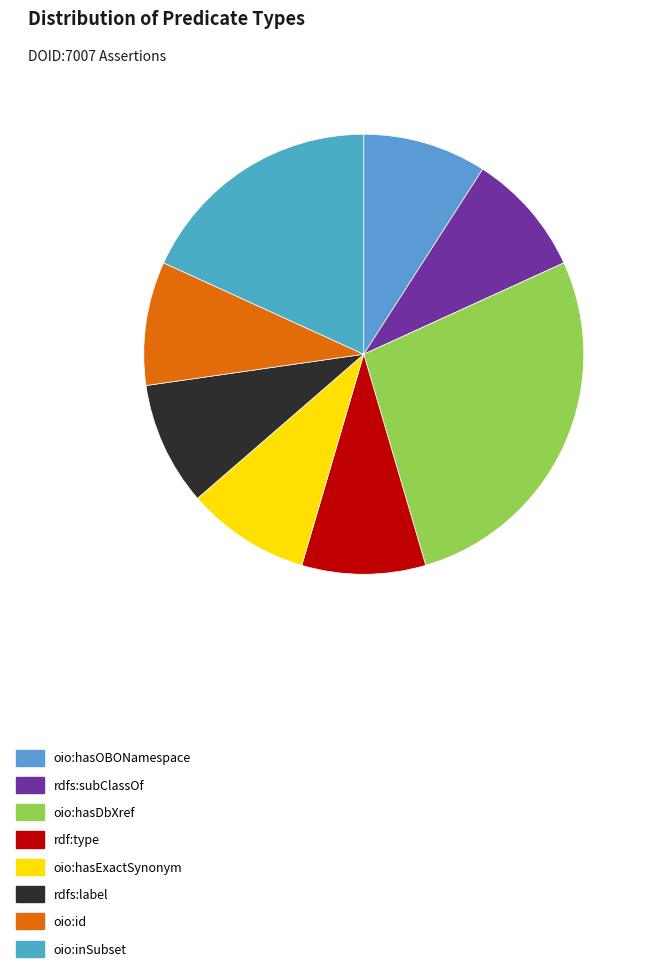

How many segments does this pie chart have?

8